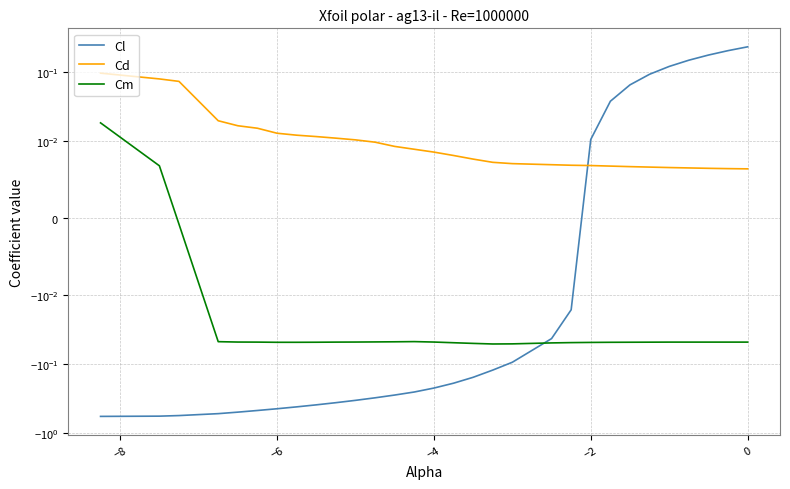

Reading right to left, transcribe all the data shown in this chart.

Cl: 0.2	0.2	0.2	0.1	0.1	0.1	0.1	0.0	0.0	-0.0	-0.0	-0.1	-0.1	-0.2	-0.2	-0.2	-0.3	-0.3	-0.3	-0.3	-0.4	-0.4	-0.4	-0.4	-0.5	-0.5	-0.5	-0.6	-0.6	-0.6
Cd: 0.0	0.0	0.0	0.0	0.0	0.0	0.0	0.0	0.0	0.0	0.0	0.0	0.0	0.0	0.0	0.0	0.0	0.0	0.0	0.0	0.0	0.0	0.0	0.0	0.0	0.0	0.0	0.1	0.1	0.1
Cm: -0.0	-0.0	-0.0	-0.0	-0.0	-0.0	-0.0	-0.0	-0.0	-0.0	-0.0	-0.1	-0.1	-0.1	-0.0	-0.0	-0.0	-0.0	-0.0	-0.0	-0.0	-0.0	-0.0	-0.0	-0.0	-0.0	-0.0	-0.0	0.0	0.0